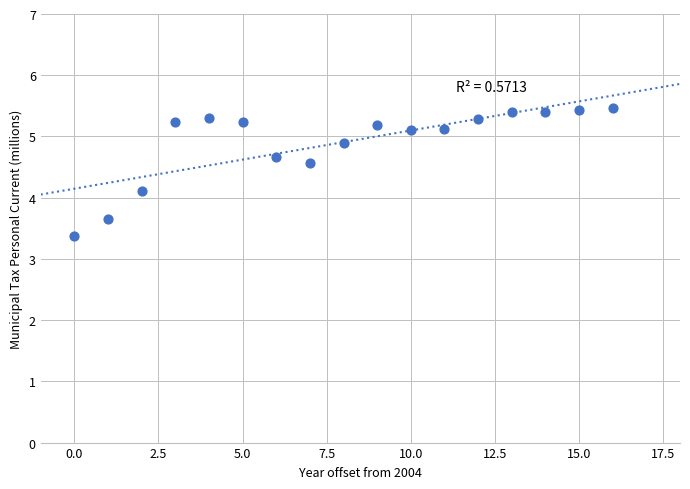

What is the range of Y values (max minus min)?

2.1